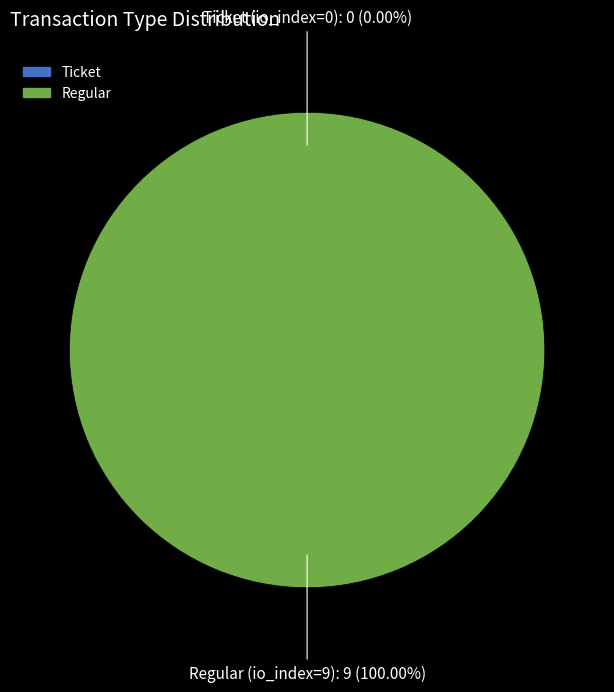

Count the number of slices in the pie.

2